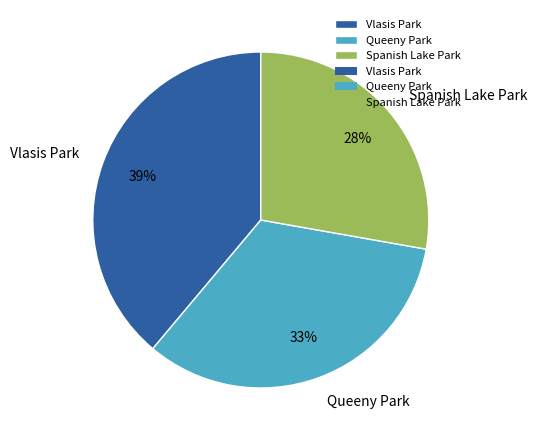

The Vlasis Park slice represents 49% of the pie. True or false?

False